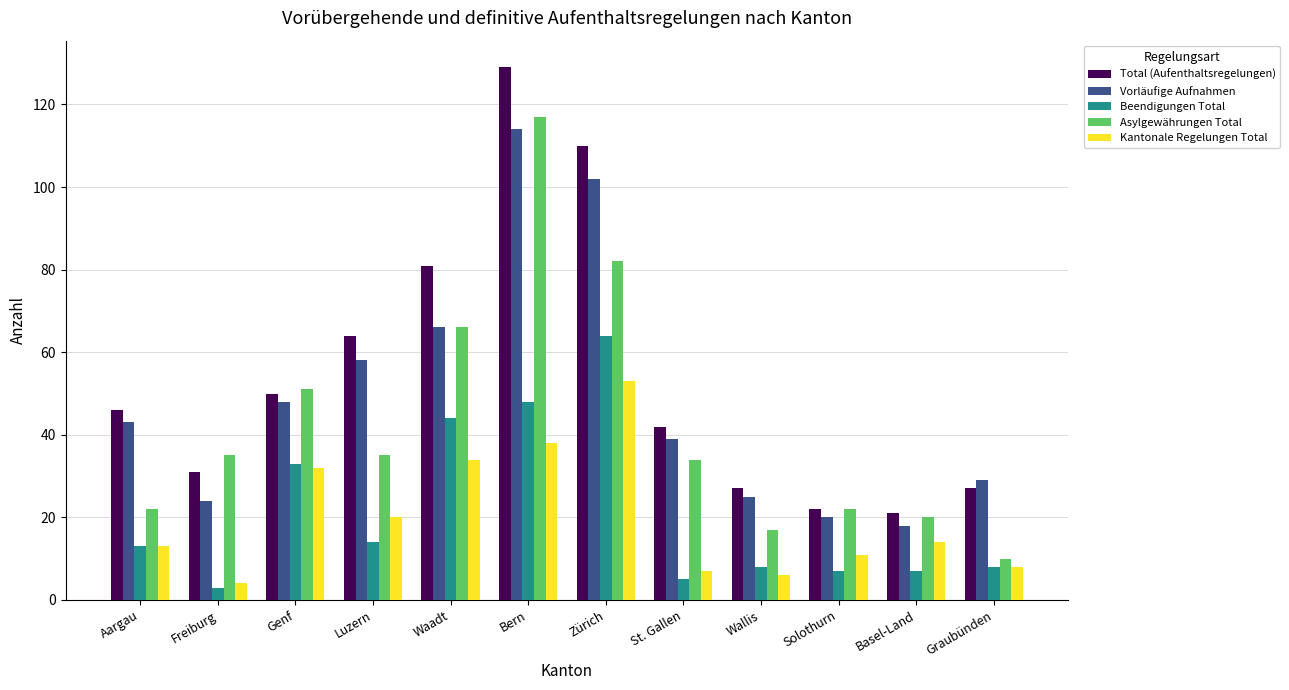

What position from the left is Wallis?

9